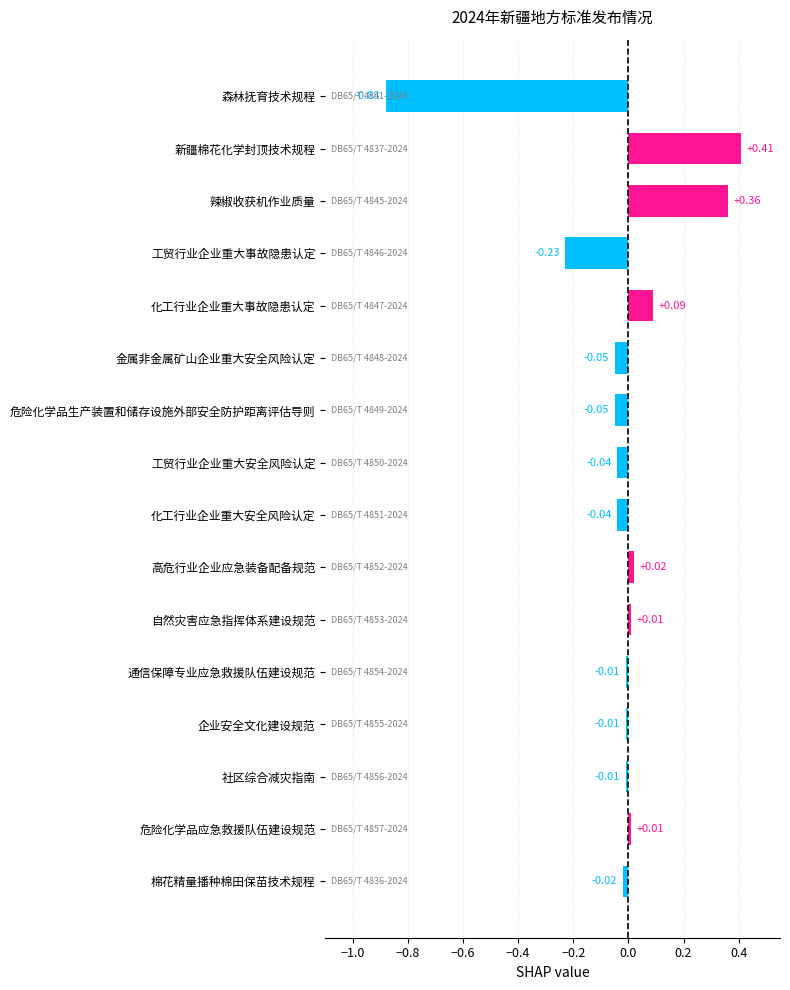

What is the label of the 3rd bar from the bottom?

社区综合减灾指南